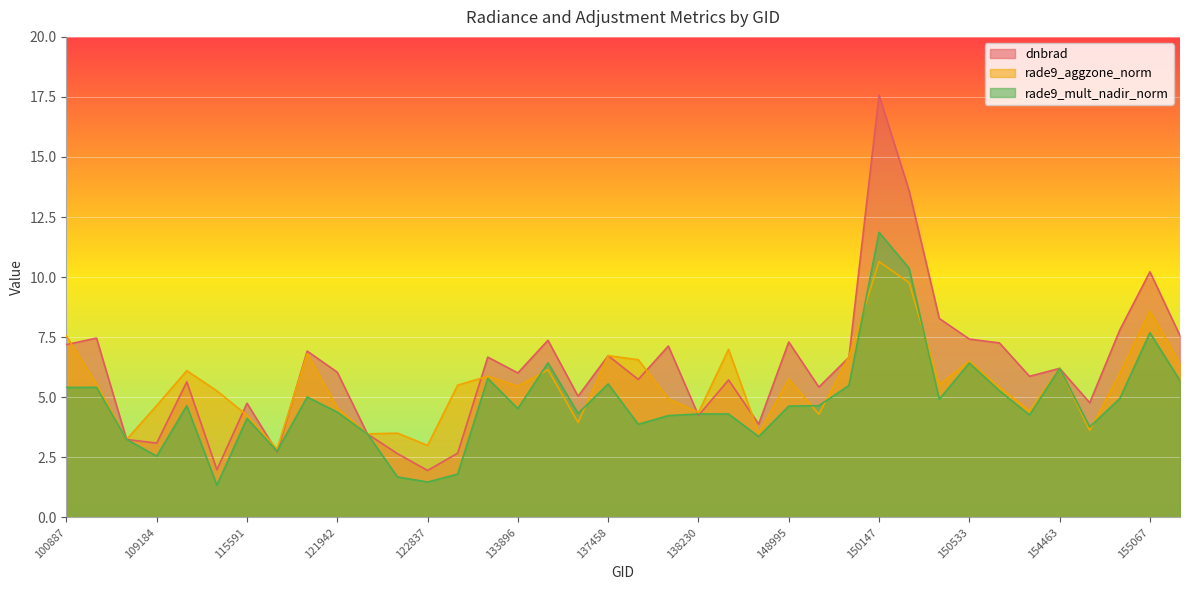

List the series in order of their peak value, highest first.

dnbrad, rade9_mult_nadir_norm, rade9_aggzone_norm